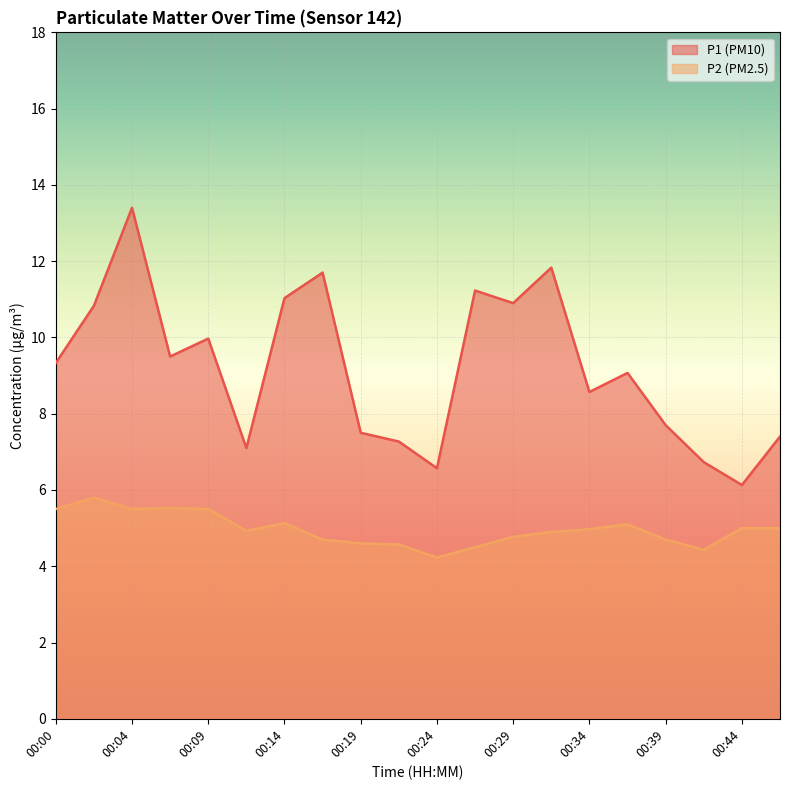

Is it true that P2 equals 1.1 at 00:14?

False